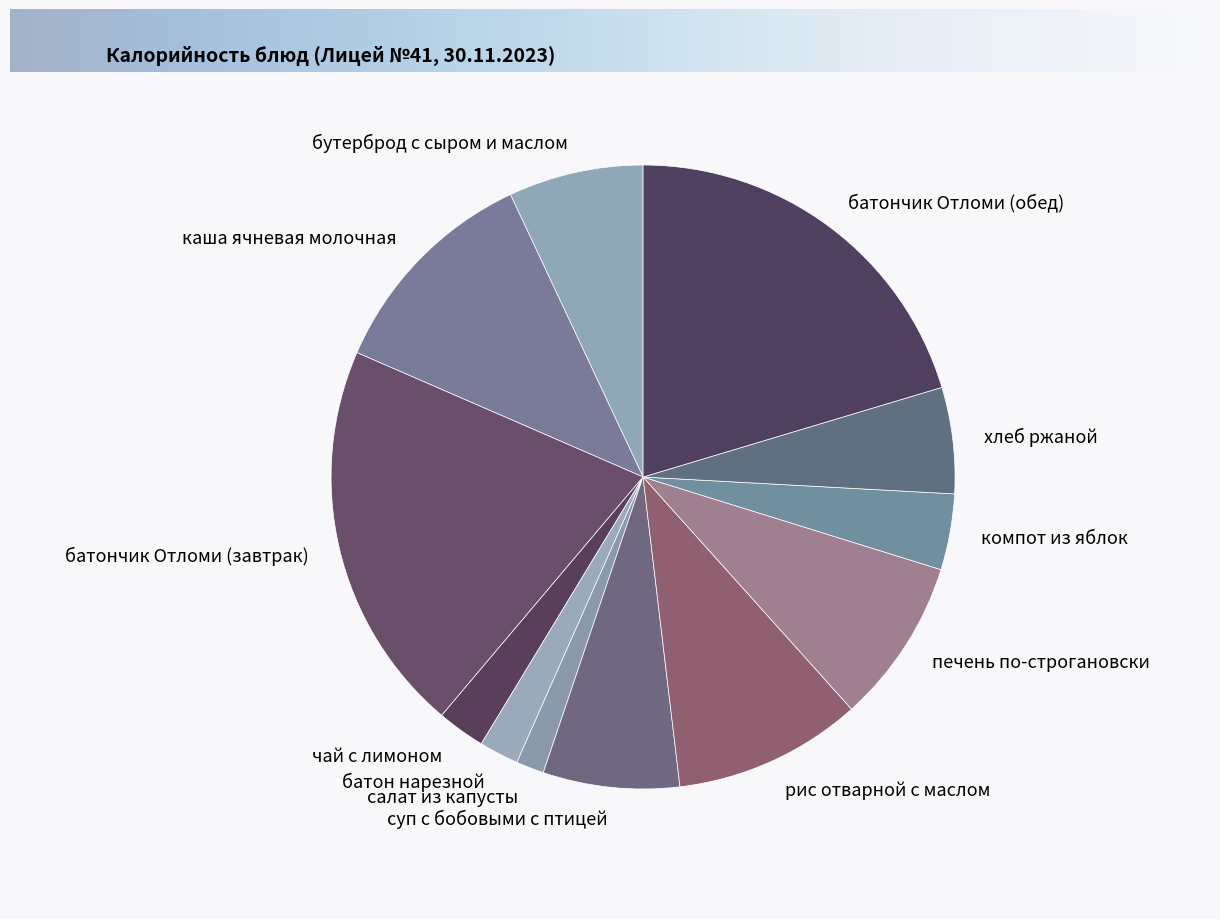

True or false: компот из яблок accounts for 4% of the total.

True